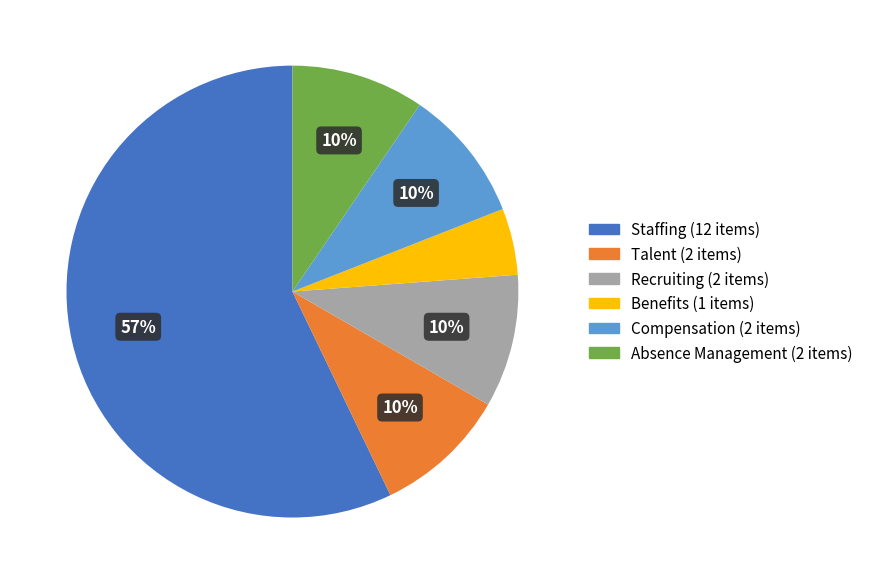

Is the sum of Recruiting and Compensation greater than half?

No